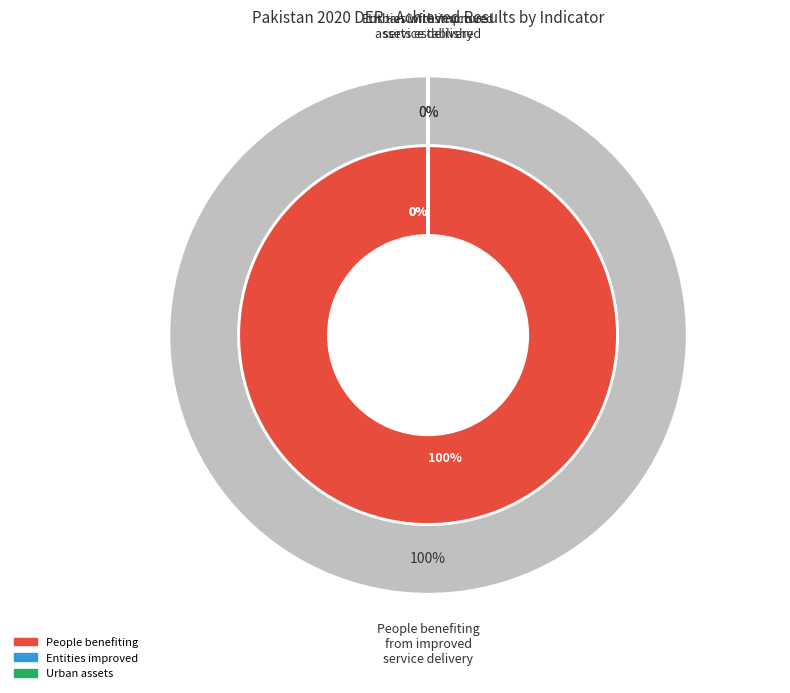

How many segments does this pie chart have?

3